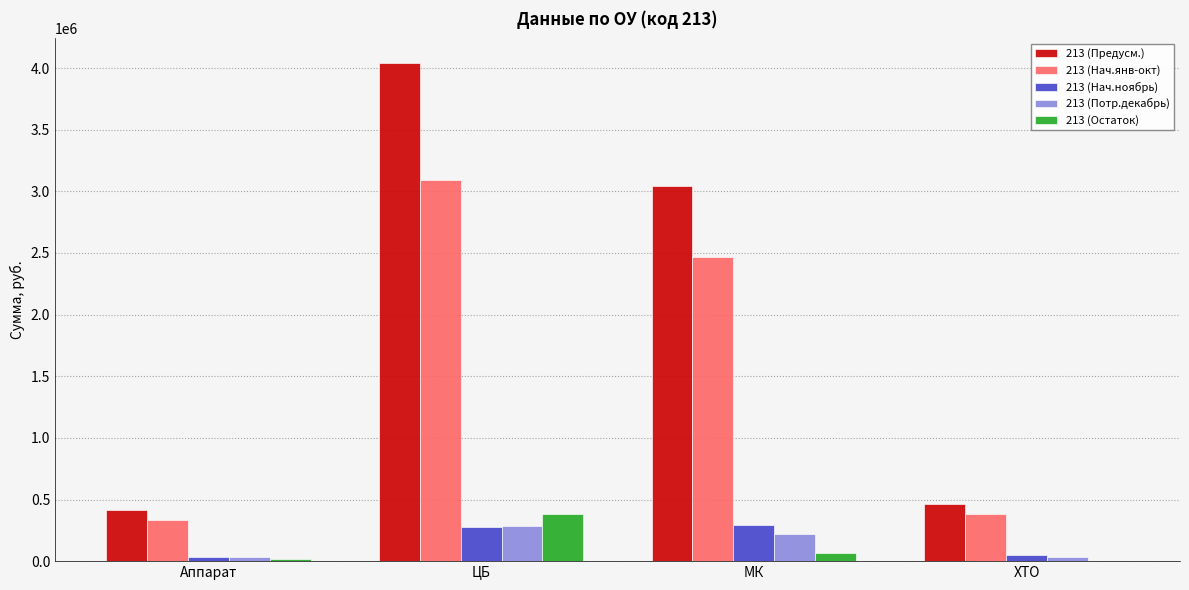

What is the difference between the 213 (Предусм.) values at Аппарат and ХТО?

43770.9